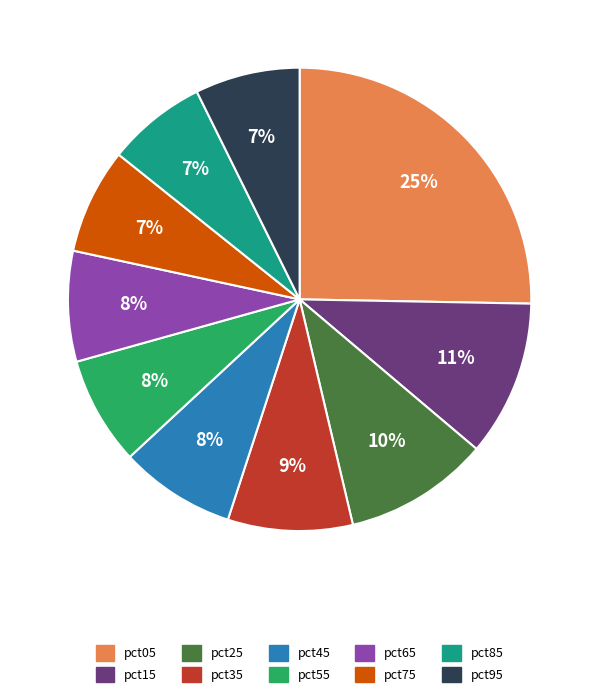

Is there a majority slice in this chart?

No